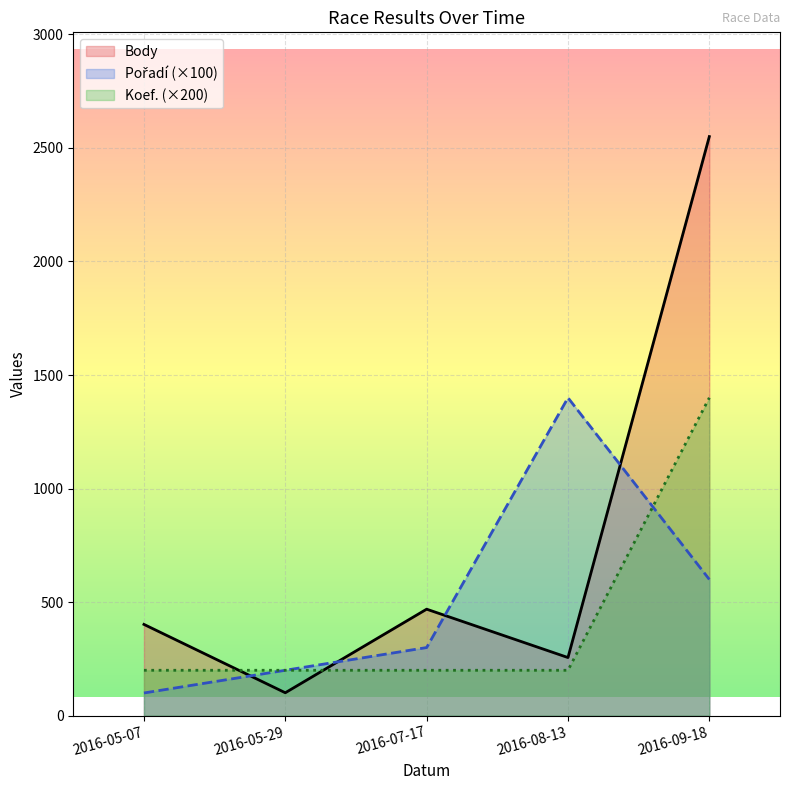

What is the sum of the Body values at 2016-09-18 and 2016-05-29?

2651